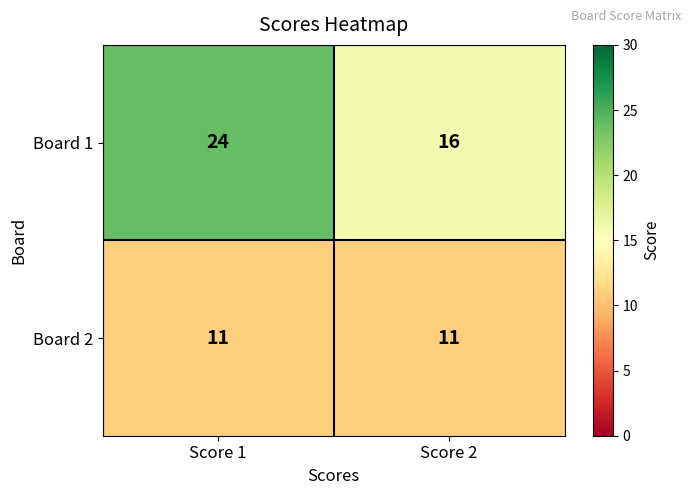

What is the greatest value displayed?

24